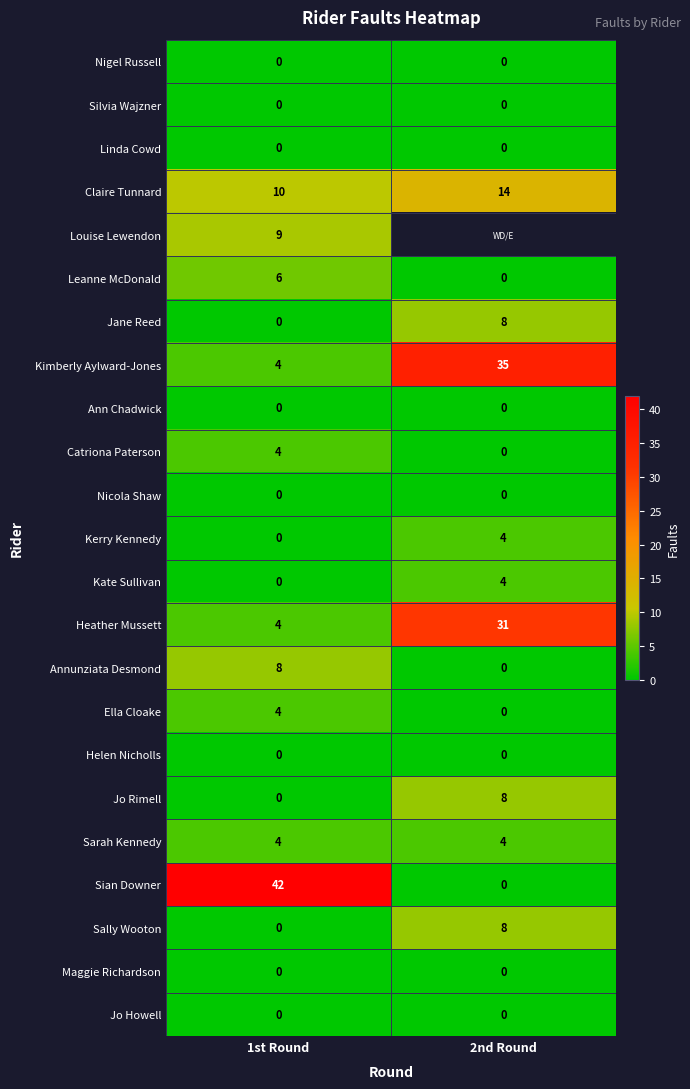

List the labels in order of Ella Cloake value, smallest first.

2nd Round, 1st Round